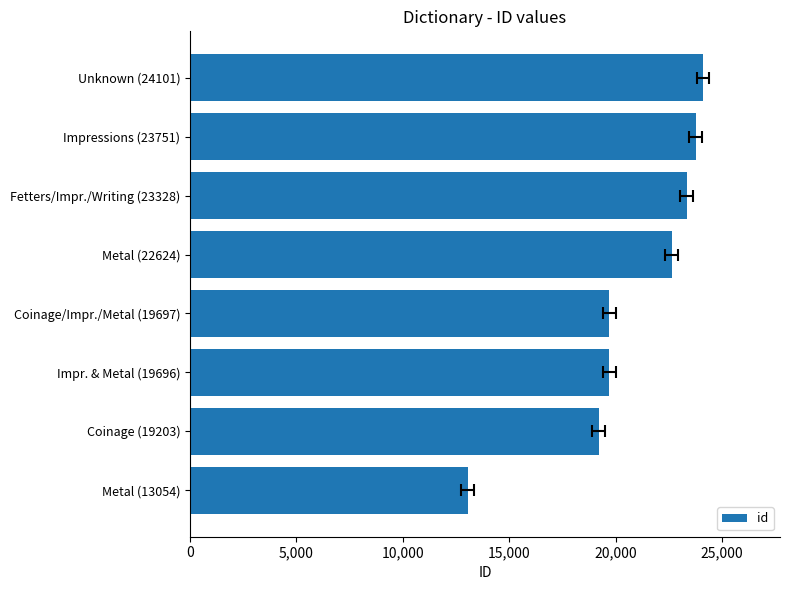

What is the difference between the maximum and minimum values?

11047